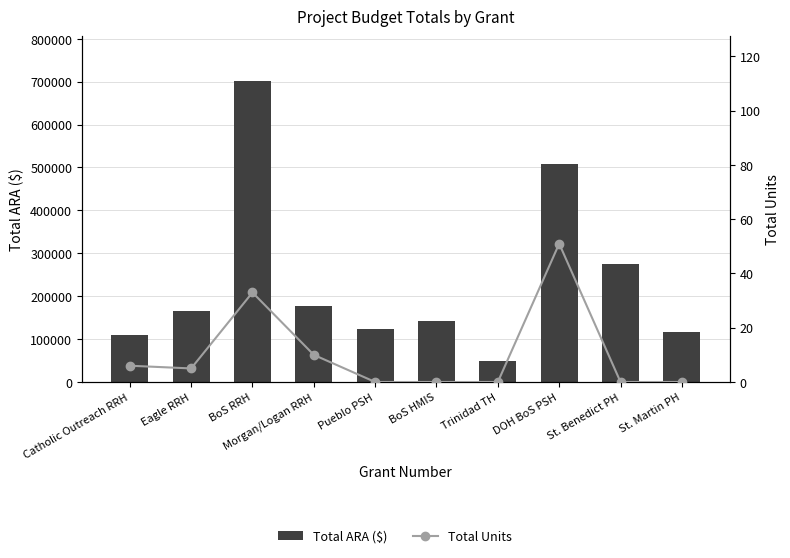

Is it true that Total Units equals -22 at St. Martin PH?

False